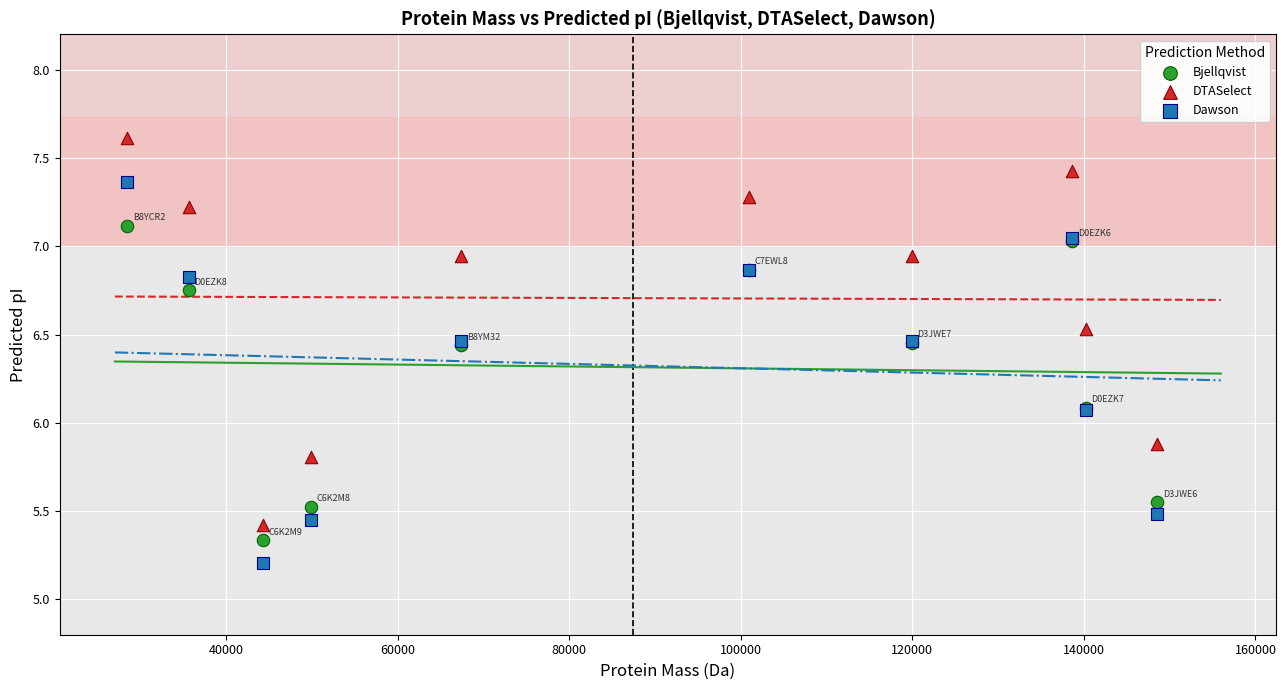

Which series contains the lowest Y value?

Dawson